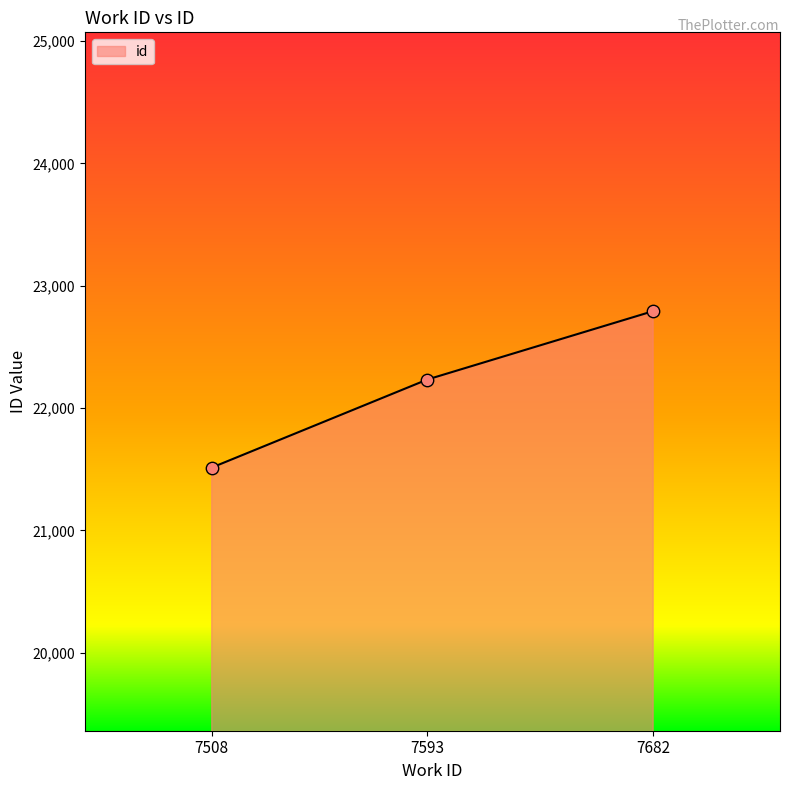

Which has a higher value, 7593 or 7682?

7682